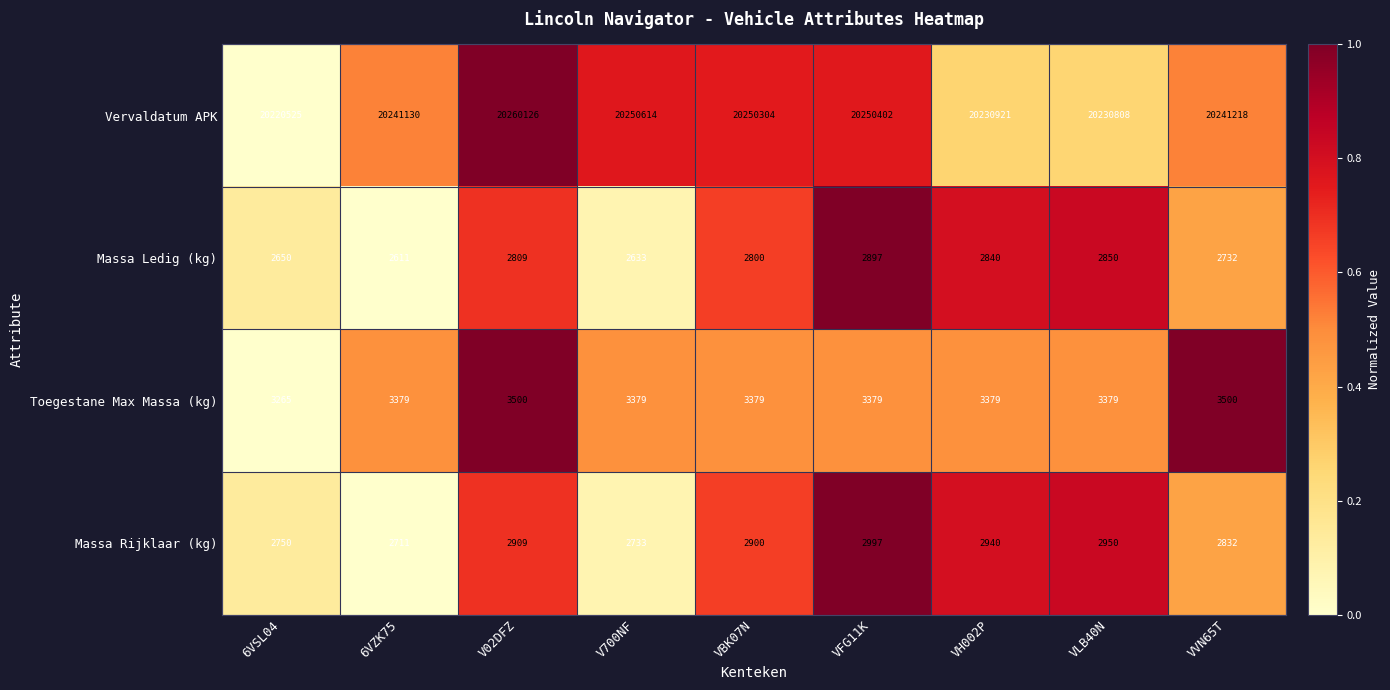

The value of Toegestane Max Massa (kg) at VH002P is 3379. True or false?

True